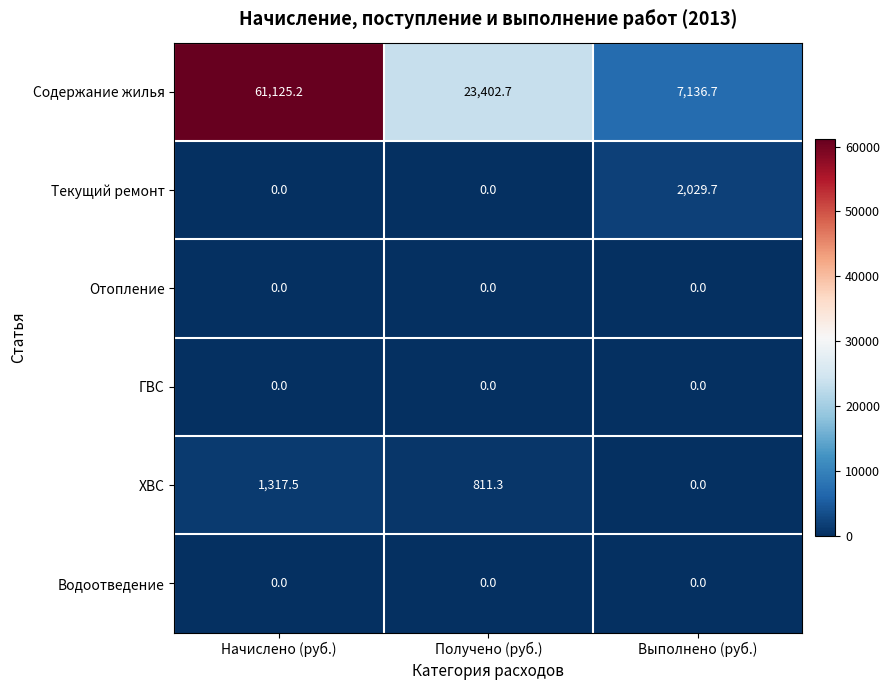

Count the number of categories in the chart.

3